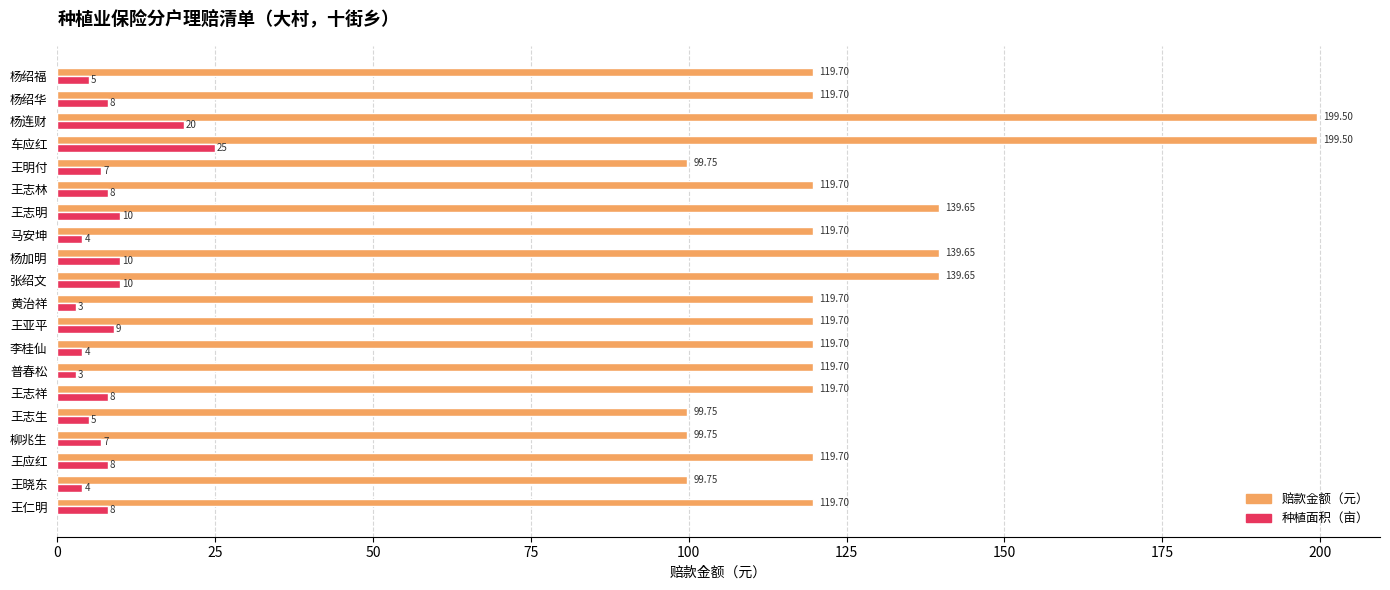

What is the smallest value displayed?

3.0